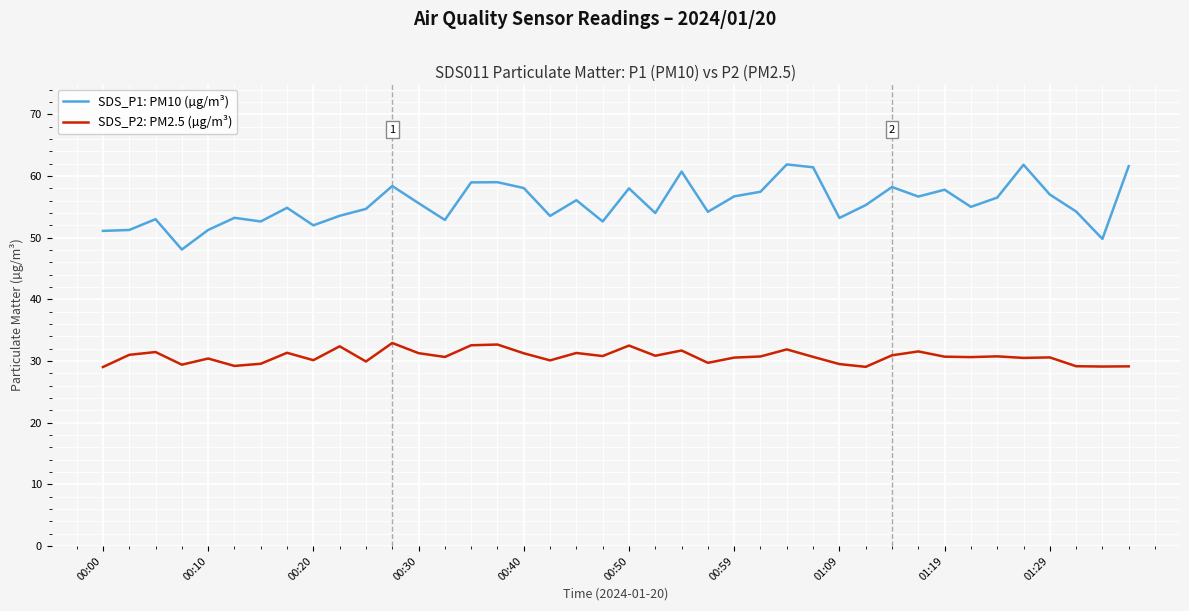

In SDS_P2: PM2.5 (µg/m³), how many points are higher than both neighbors (excluding endpoints)?

13